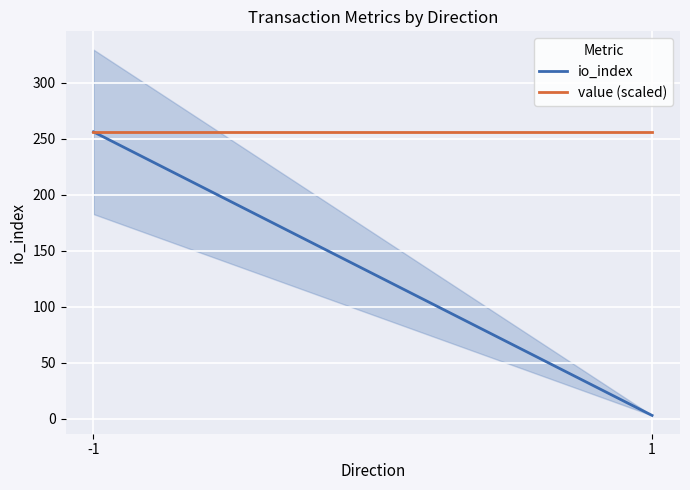

Is this an area chart (filled region under the line)?

No